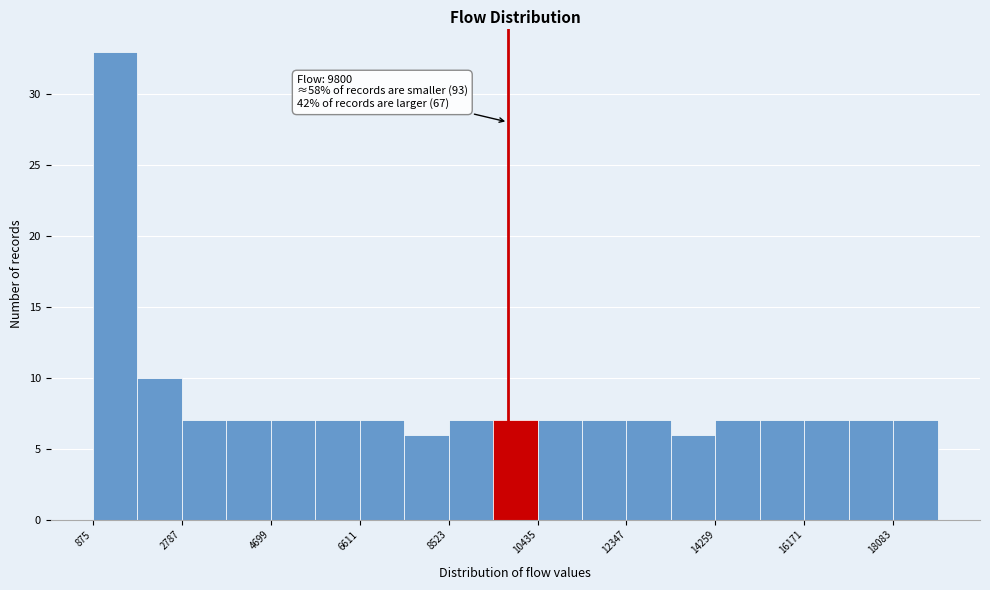

Over which range of the x-axis is the bar tallest?

800 to 1800